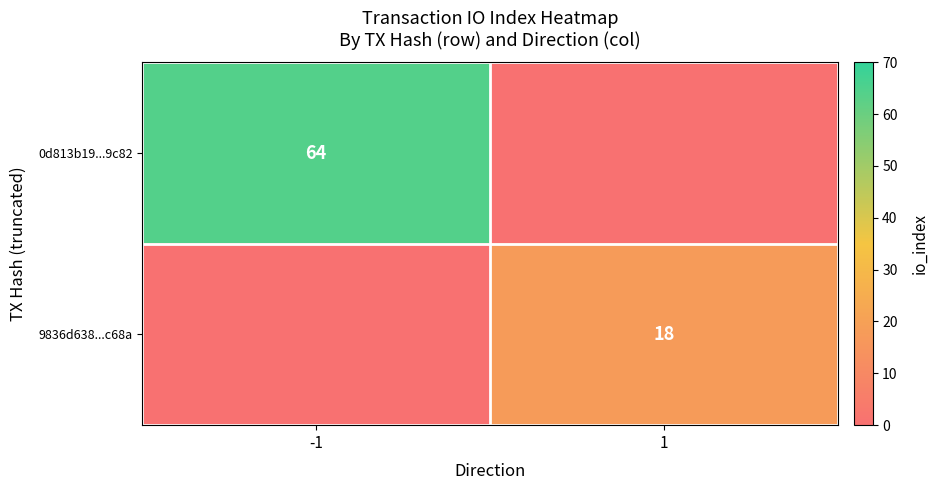

Is it true that 0d813b19...9c82 equals 64 at -1?

True